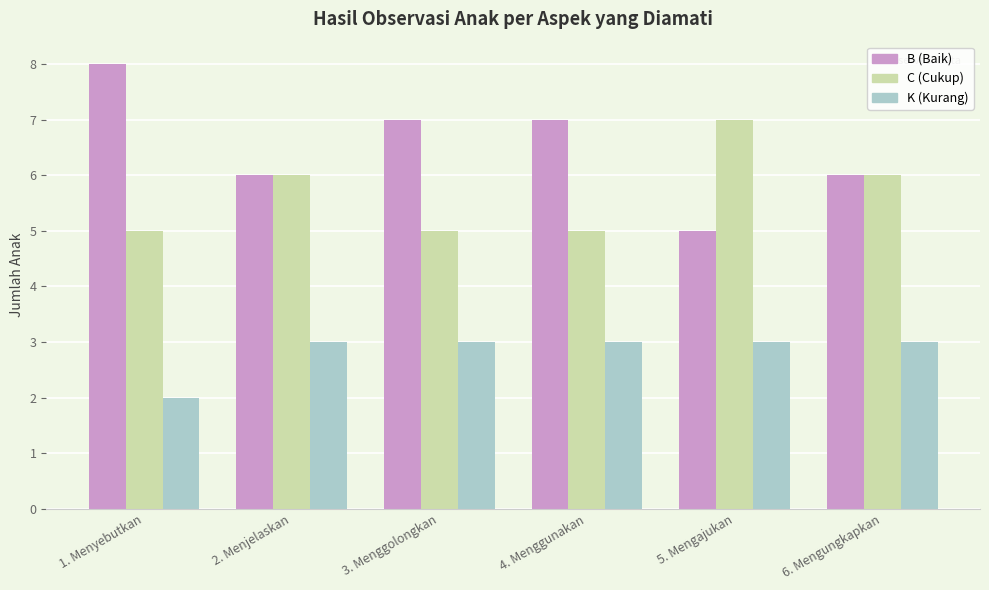

What is the minimum value for C (Cukup)?

5